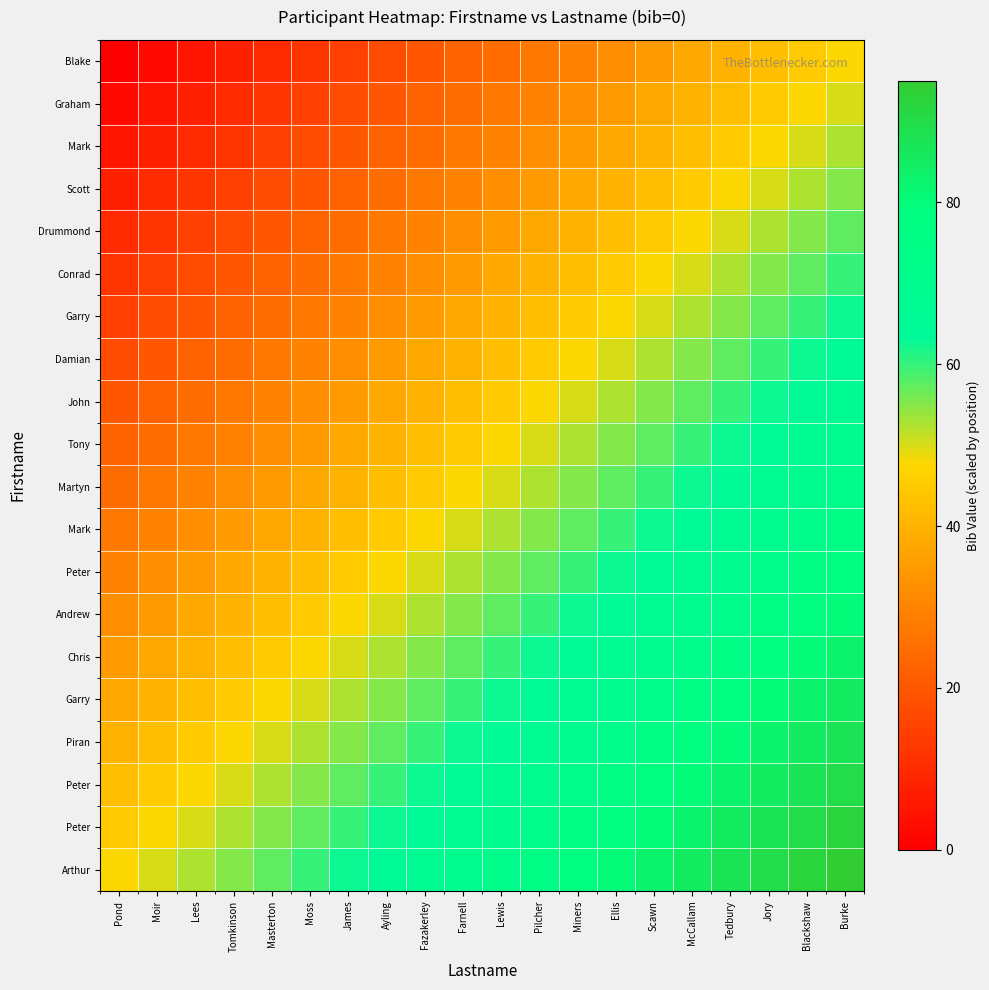

At which category is the sum across all series the highest?

Burke